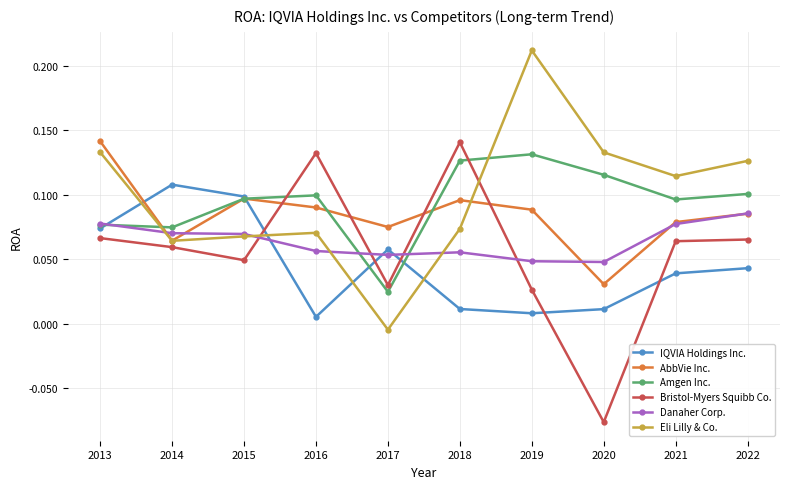

Between 2020 and 2022, which series saw the biggest shift?

Bristol-Myers Squibb Co.